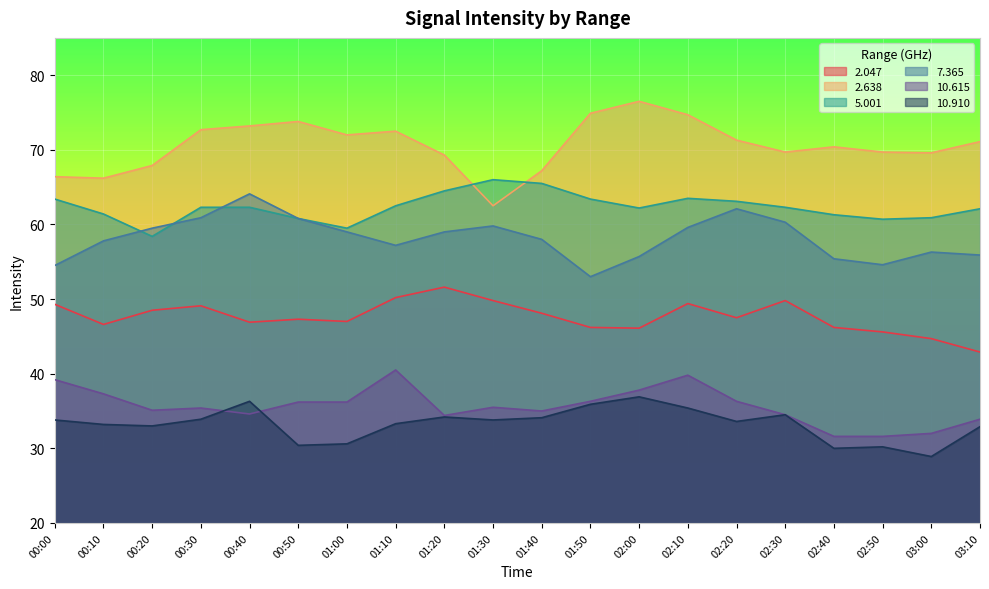

What is the difference between the second highest and second lowest values in the 2.047 series?

5.5